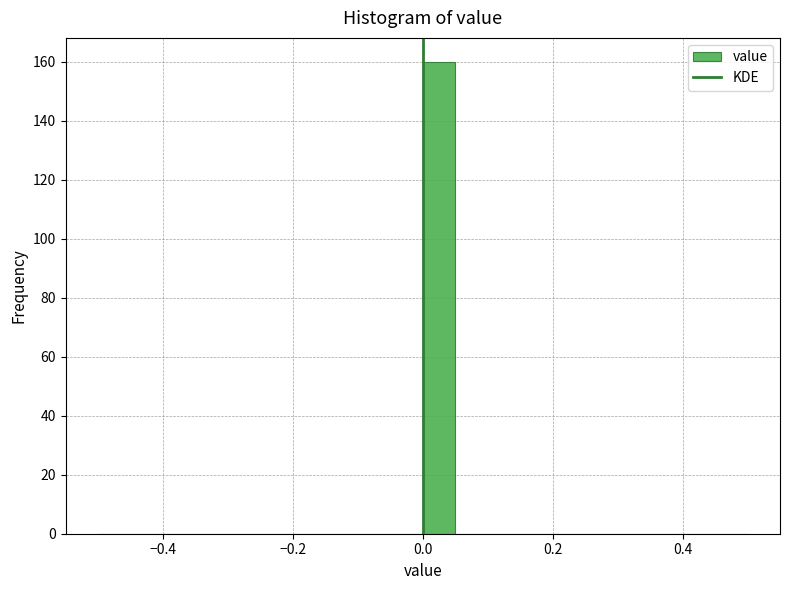

Read against the x-axis, roughly where is the centre of the tallest bar?

0.02